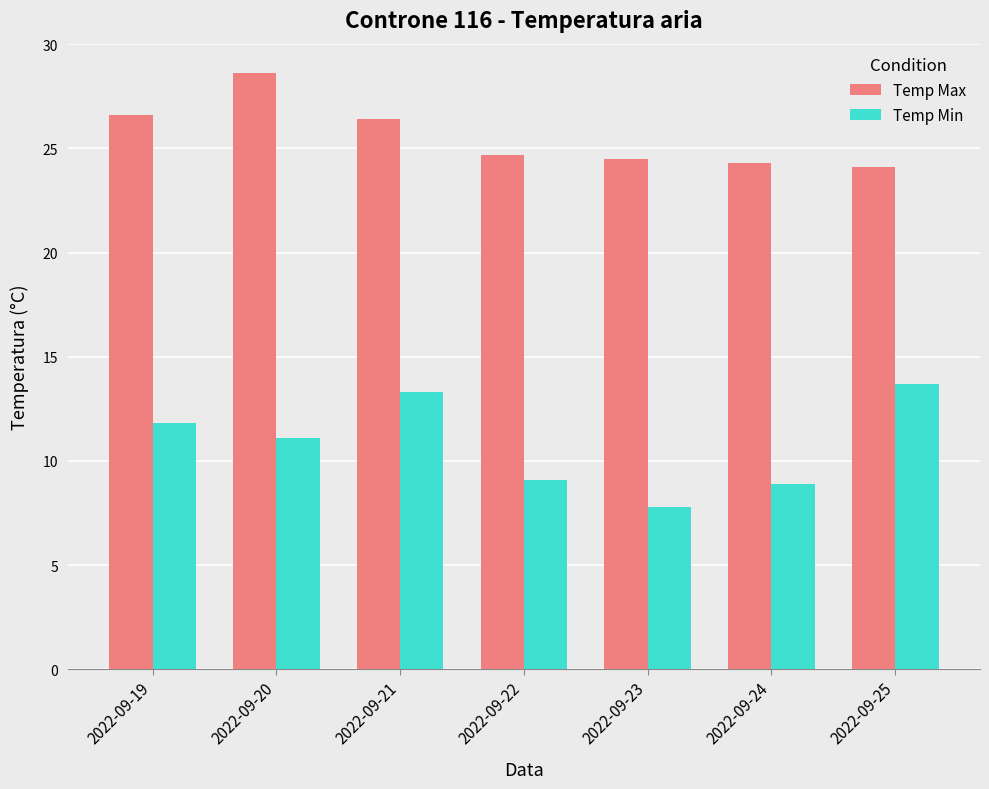

Is the value of Temp Min at 2022-09-22 greater than the value of Temp Max at 2022-09-21?

No